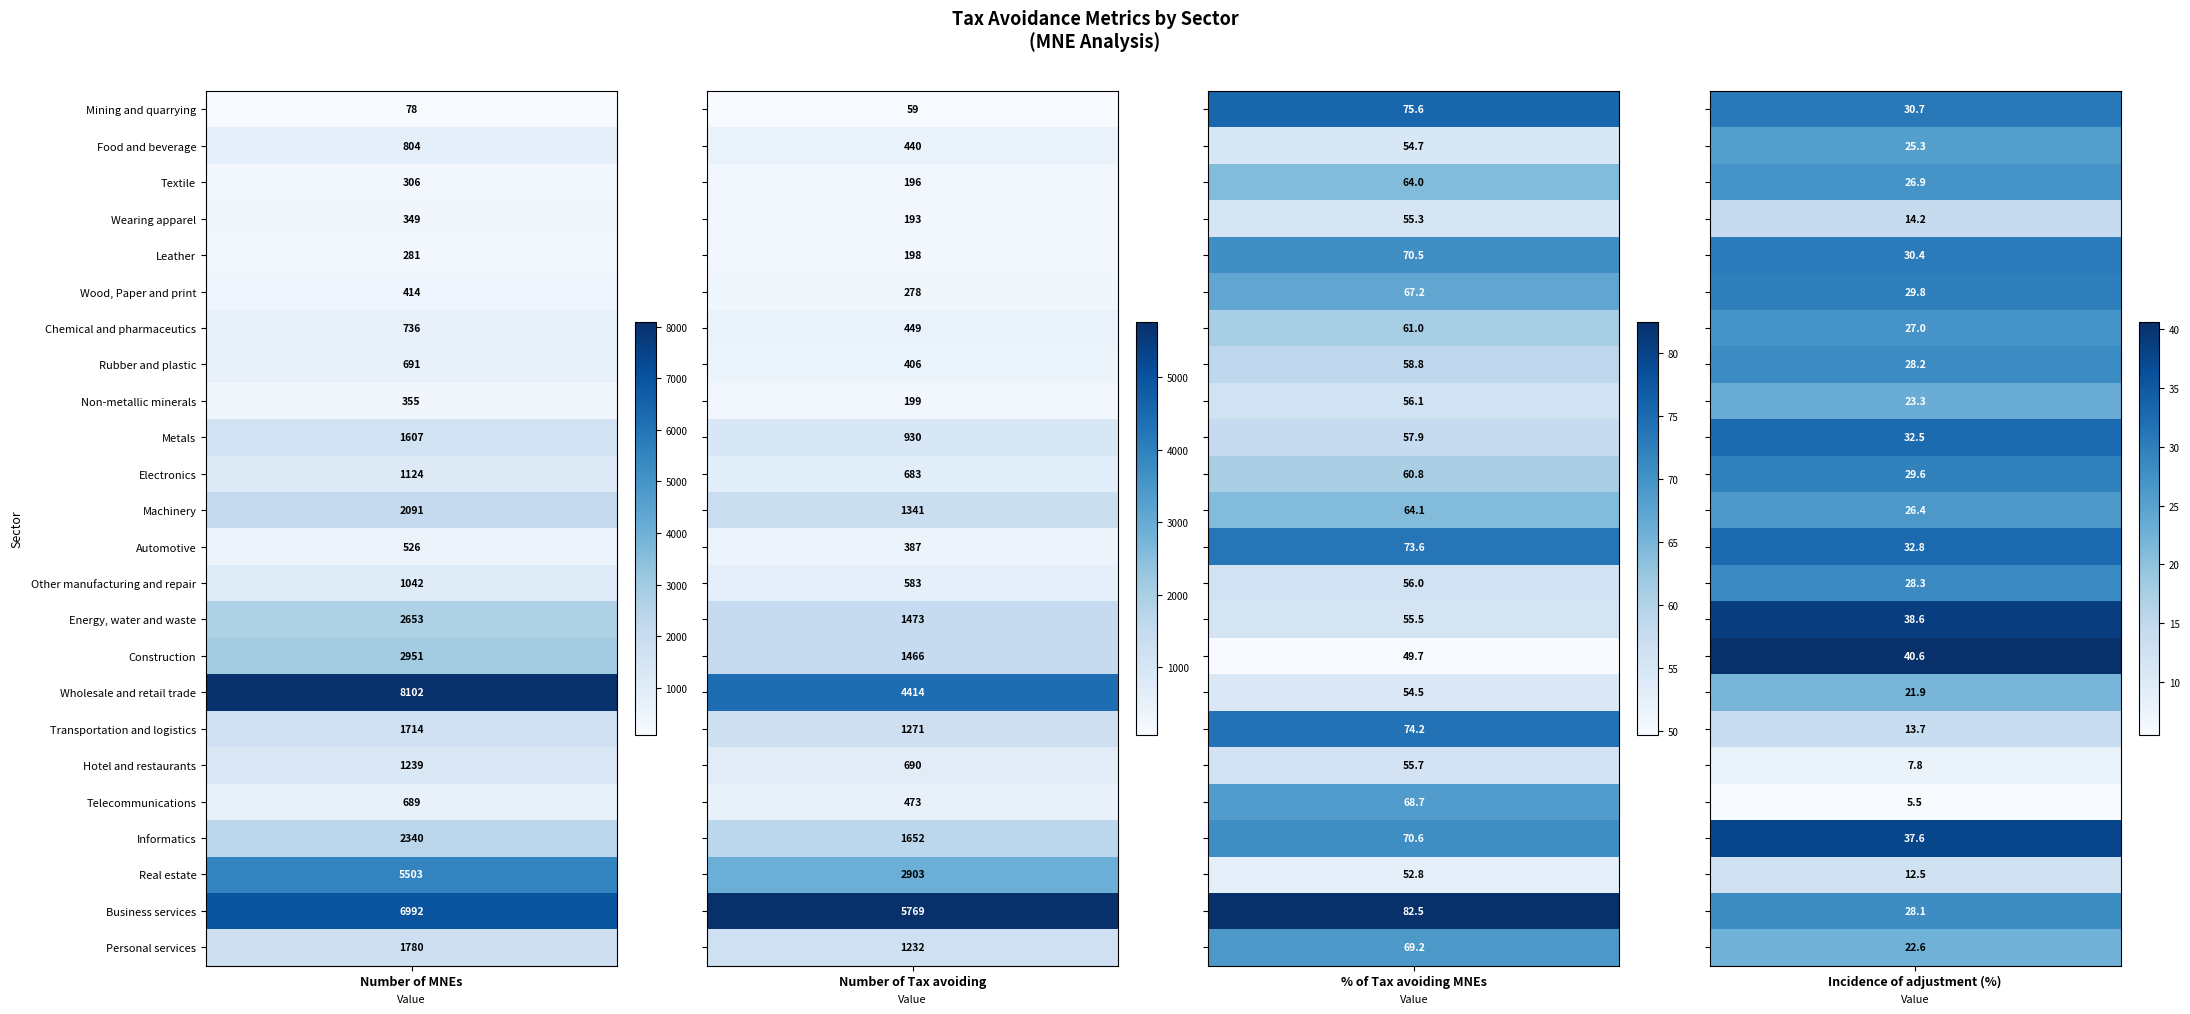

How many values in the Food and beverage series are below 440?

2